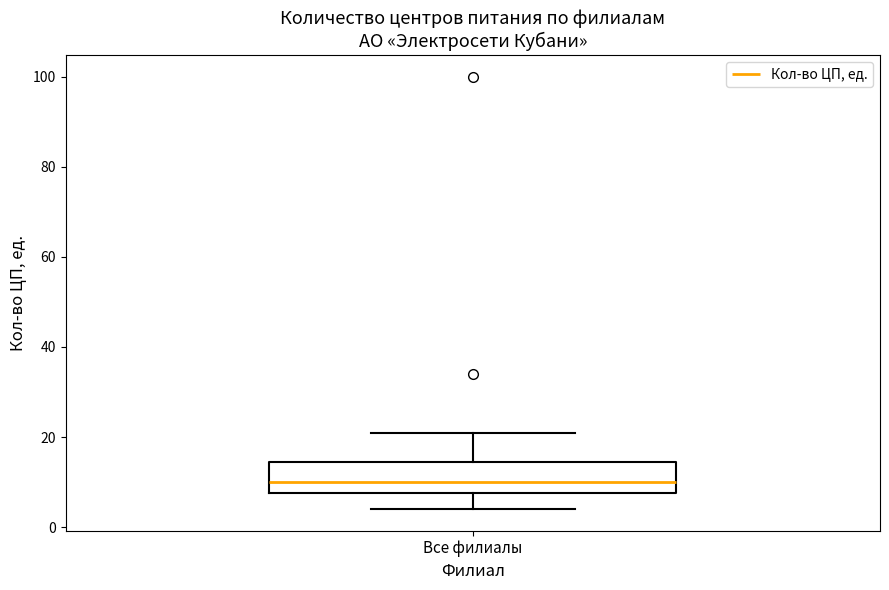

Transcribe this box plot: give where the median line is, the range the box spans, and where the two whiskers end, as read against the y-axis. The values are not printed on the chart, so give them approximately, as read against the axis.

median 10, box 8 to 14, whiskers 4 to 22